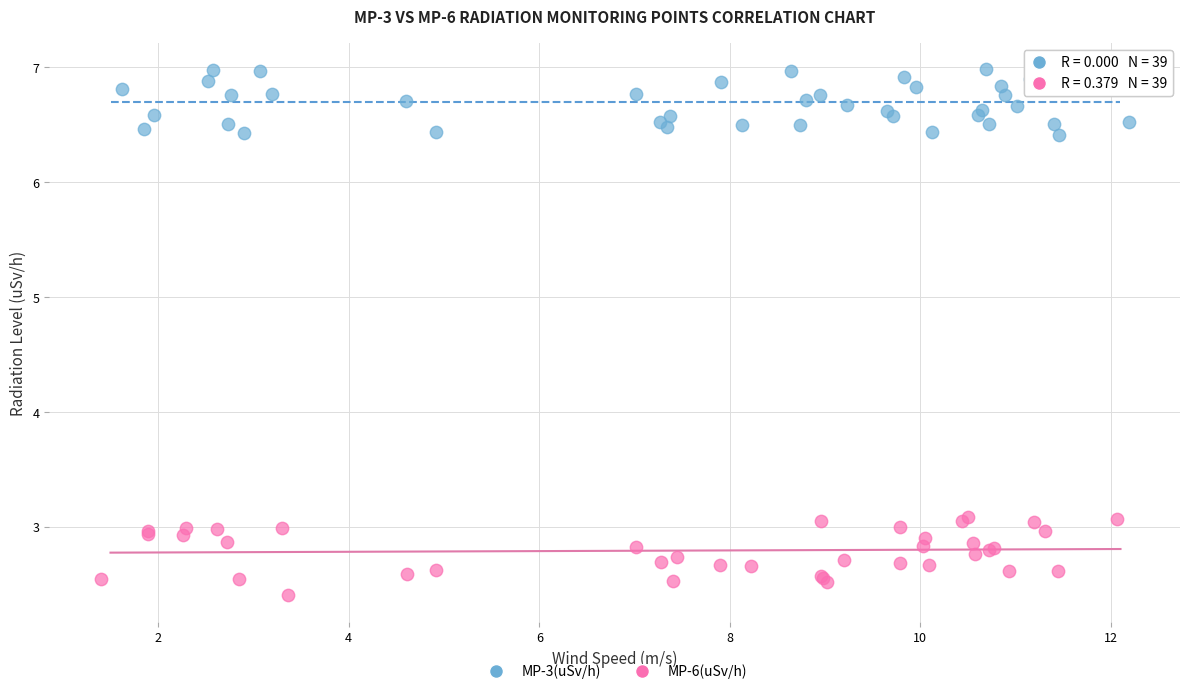

Which series reaches the minimum Y coordinate?

MP-6(uSv/h)